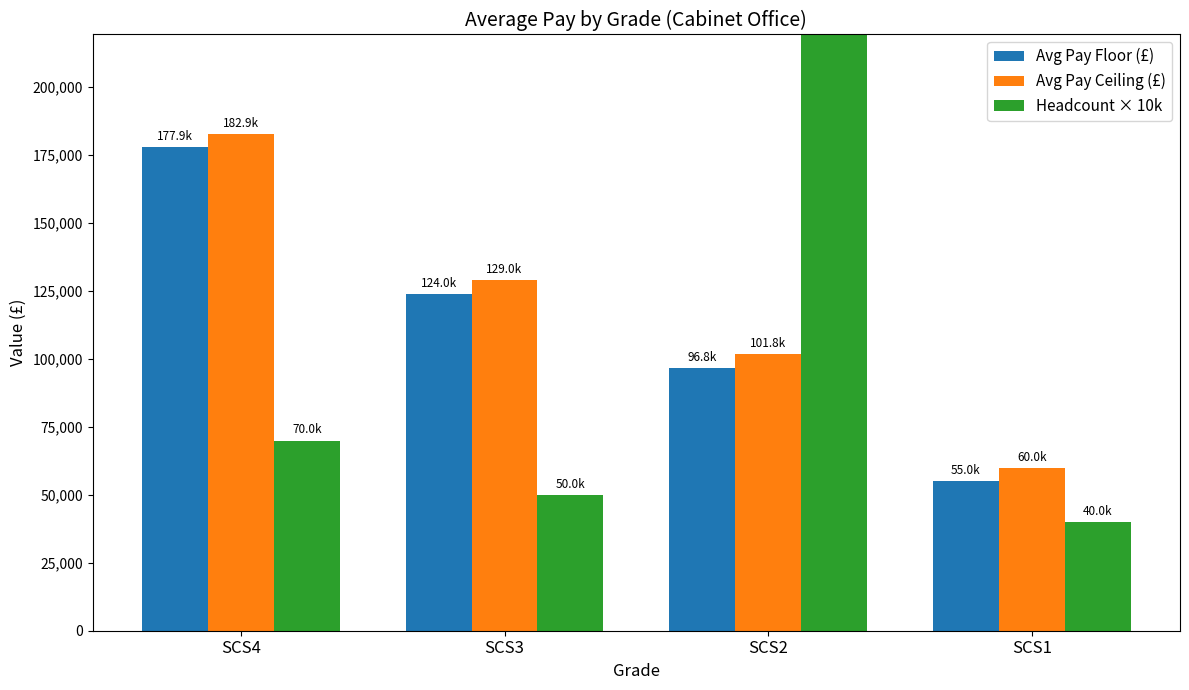

At how many categories does at least one series exceed 121950?

3